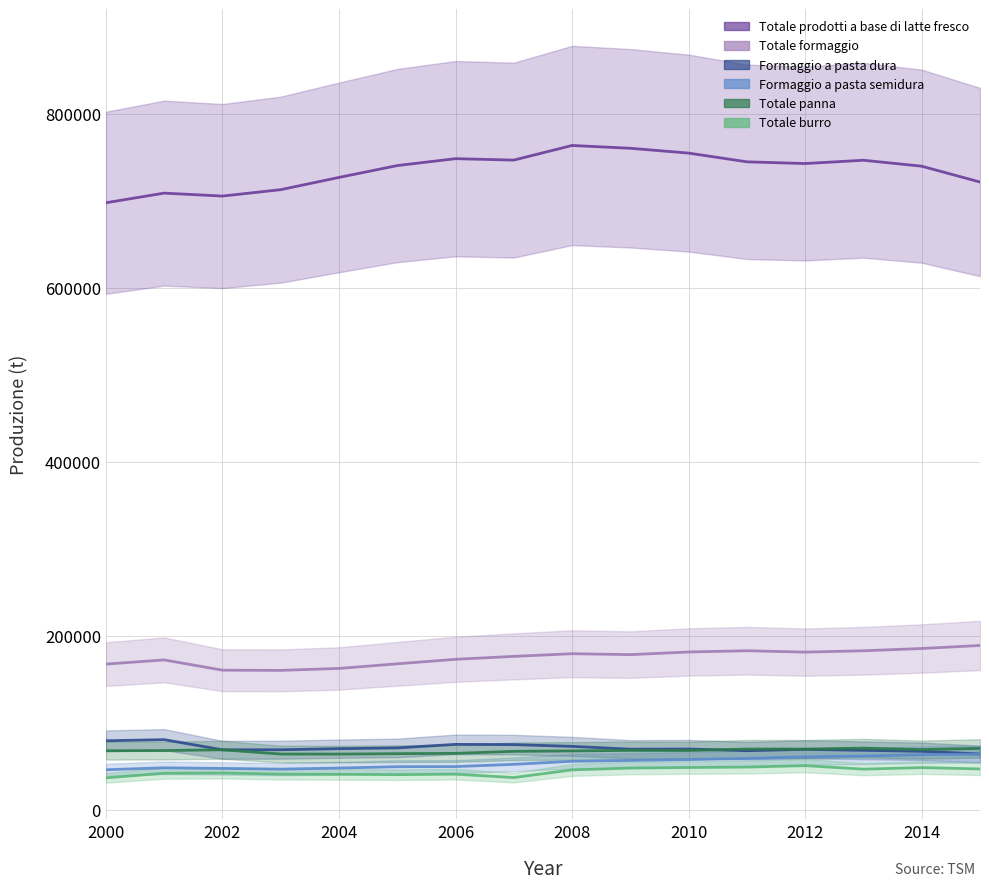

How many interior local peaks does the Formaggio a pasta semidura series have?

1